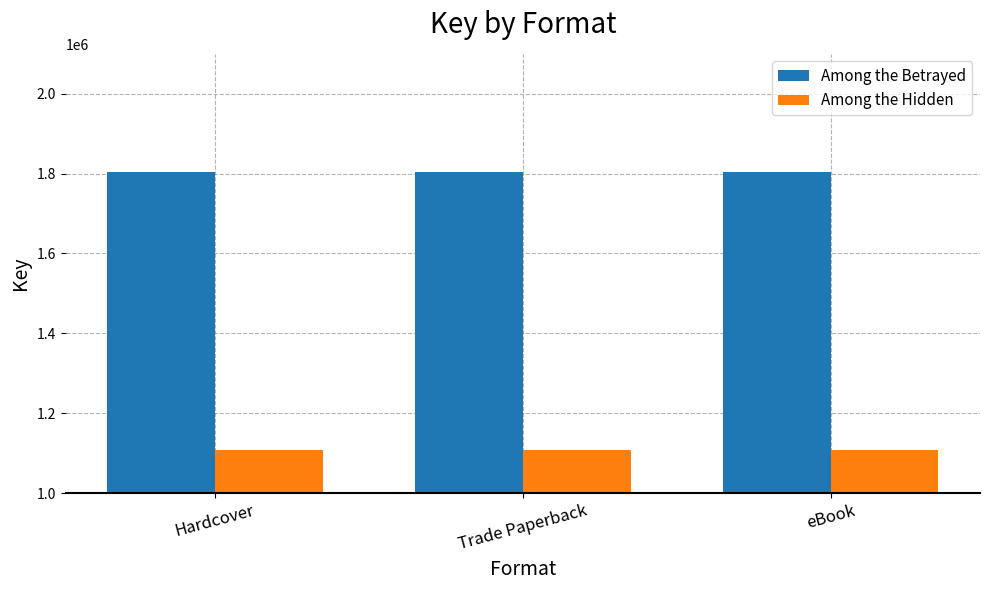

What is the value of the Among the Hidden bar at the 1st from the left?

1107541